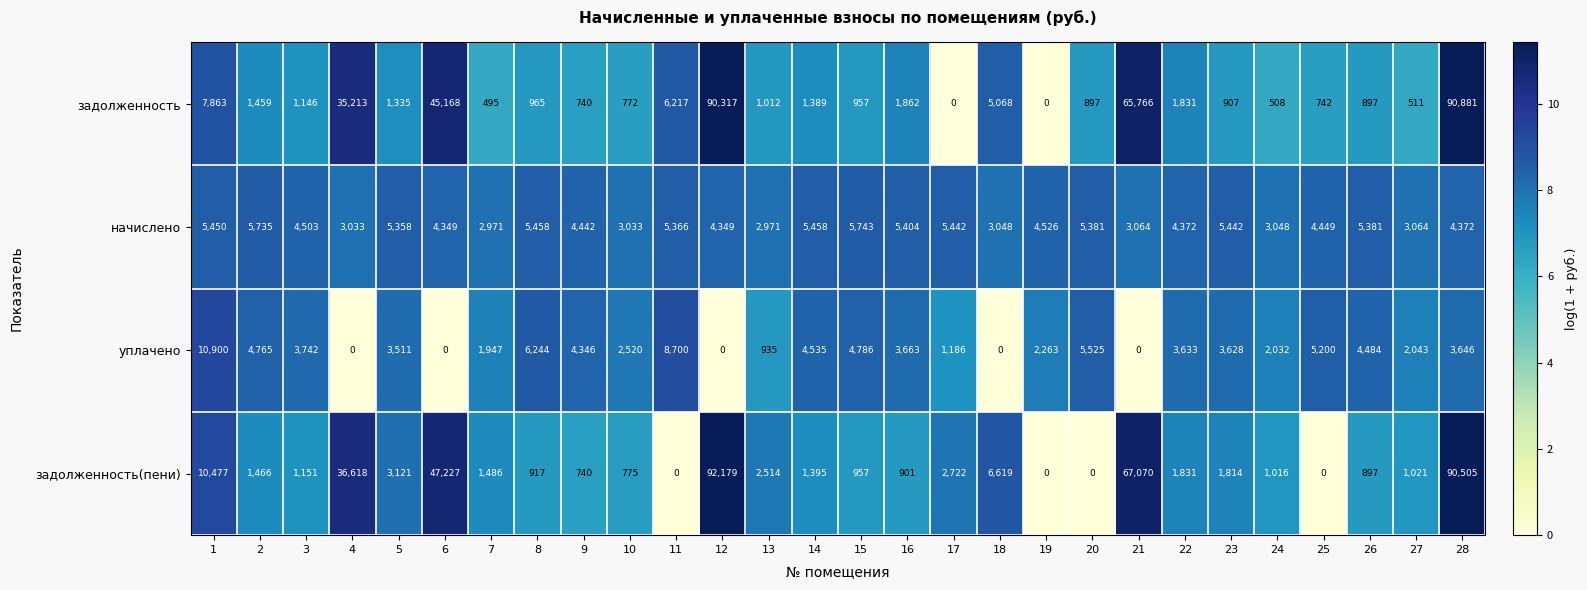

What is the difference between the уплачено values at 1 and 13?

9965